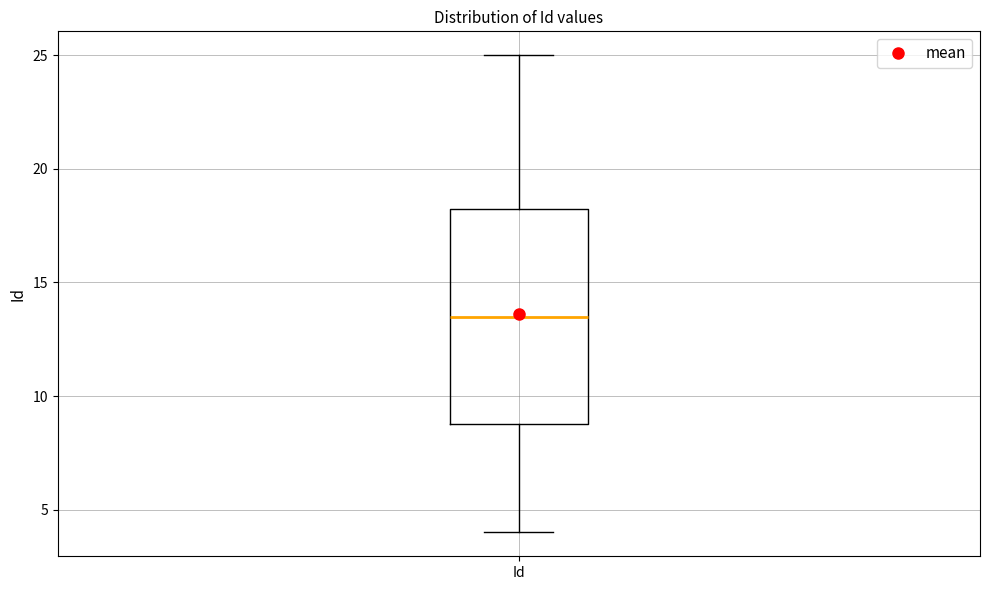

Where does the upper whisker of the box for Id end on the y-axis? The values are not printed on the chart, so give them approximately, as read against the axis.

25.0